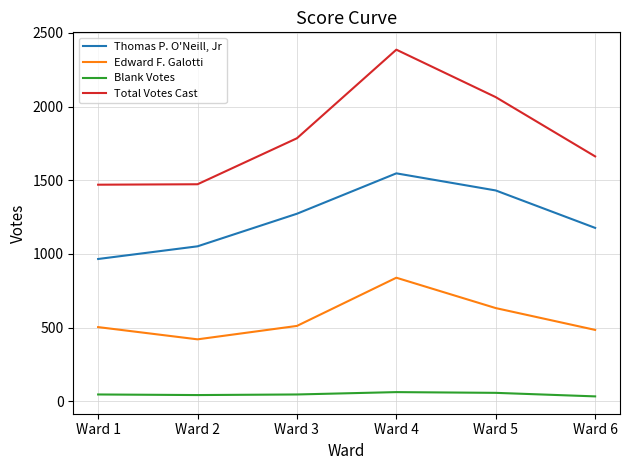

True or false: Thomas P. O'Neill, Jr and Blank Votes cross at least once.

False